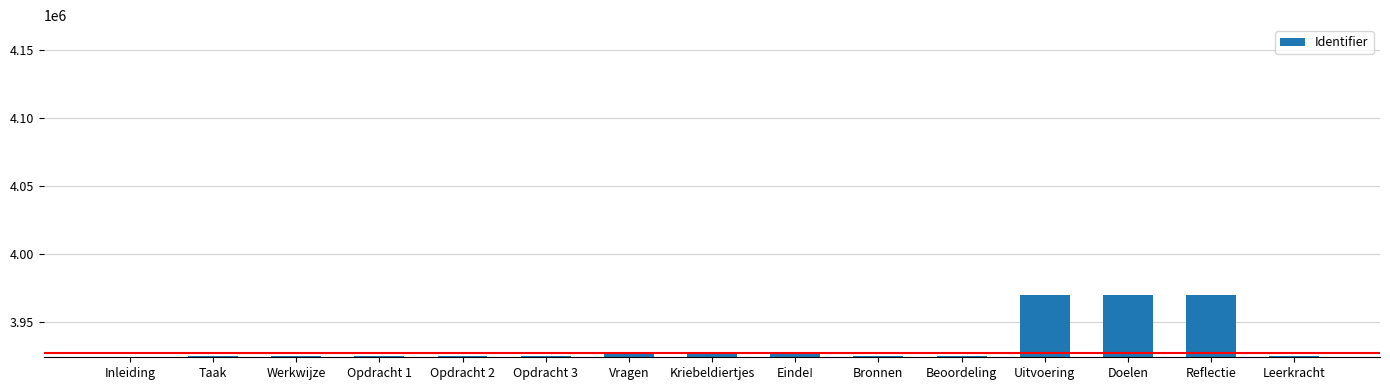

How many data points are less than 3924661?

7